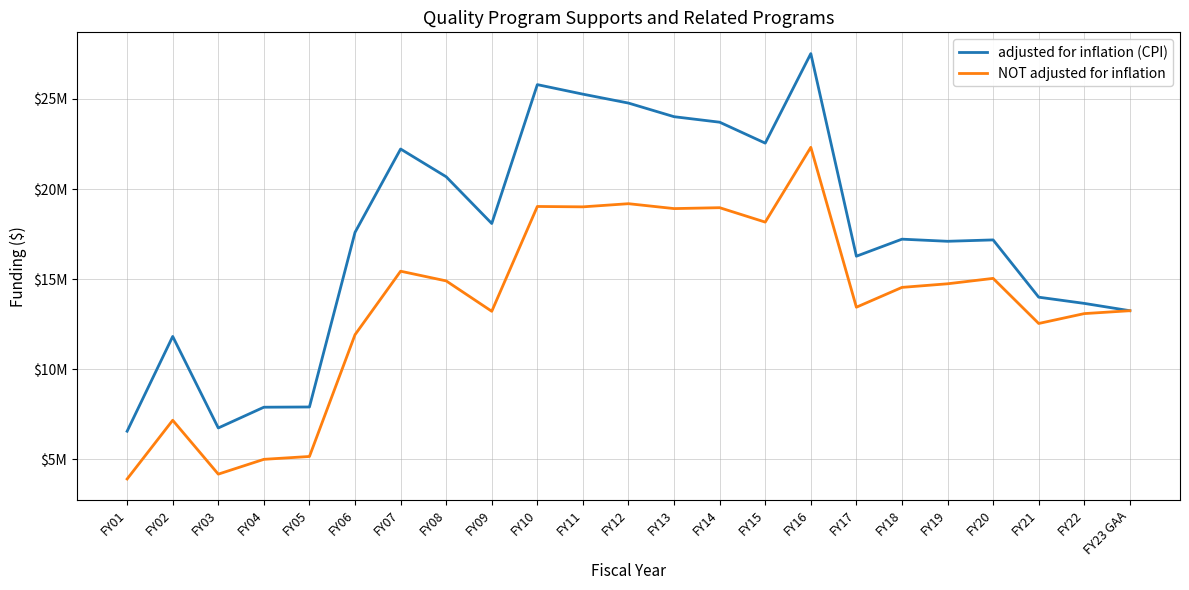

True or false: NOT adjusted for inflation and adjusted for inflation (CPI) cross at least once.

False